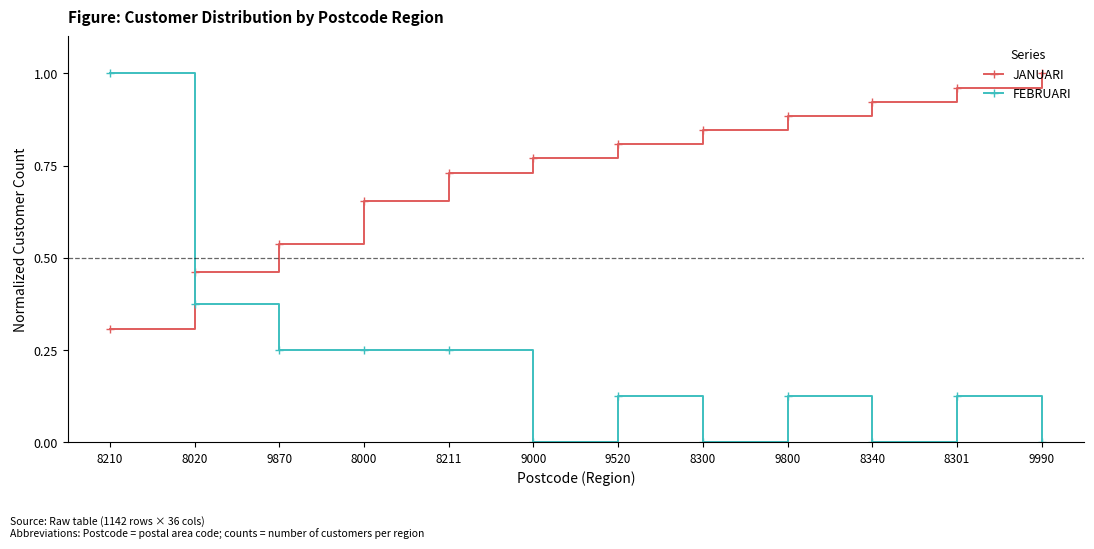

Between which two adjacent categories do JANUARI and FEBRUARI first intersect?

8210 and 8020